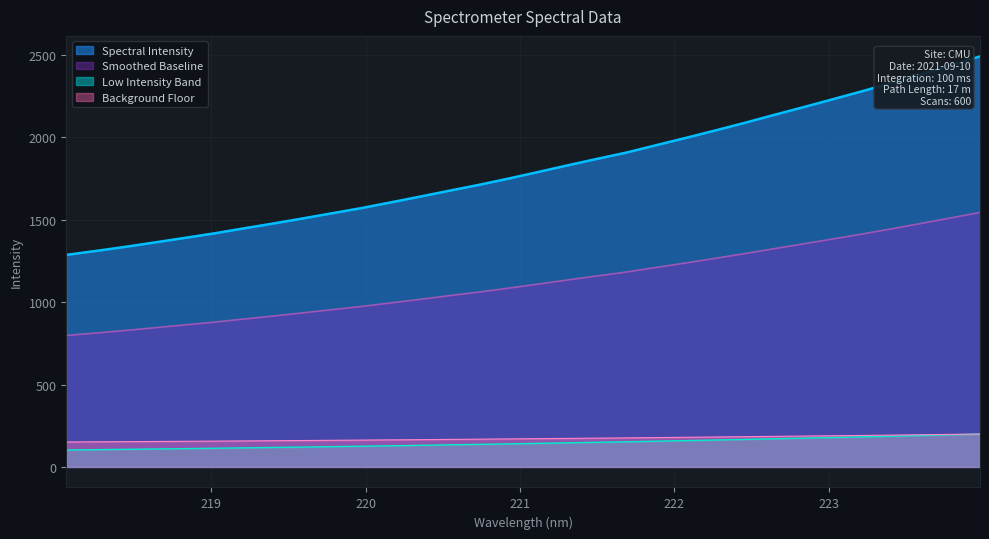

Which label corresponds to the largest value in the chart?

223.9802